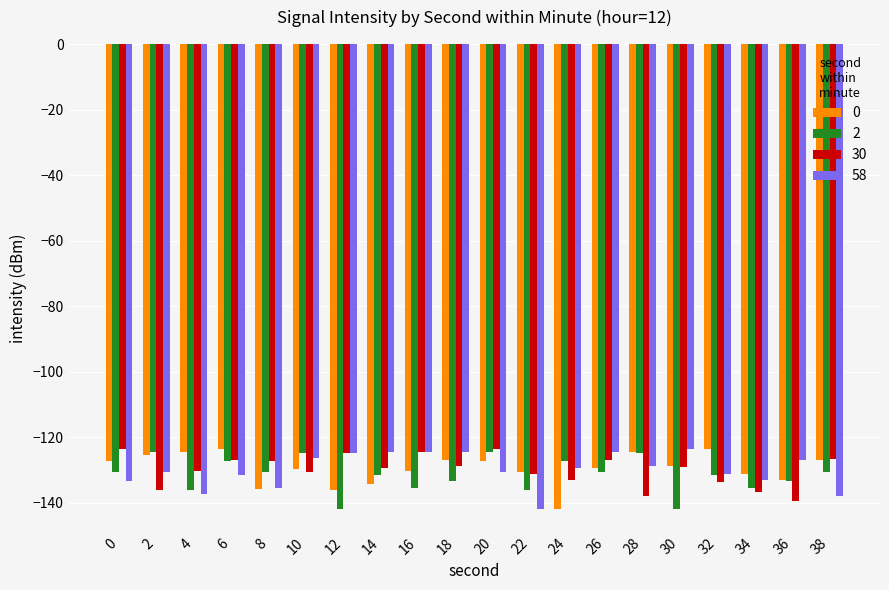

What is the average value of the 30 series?

-130.1